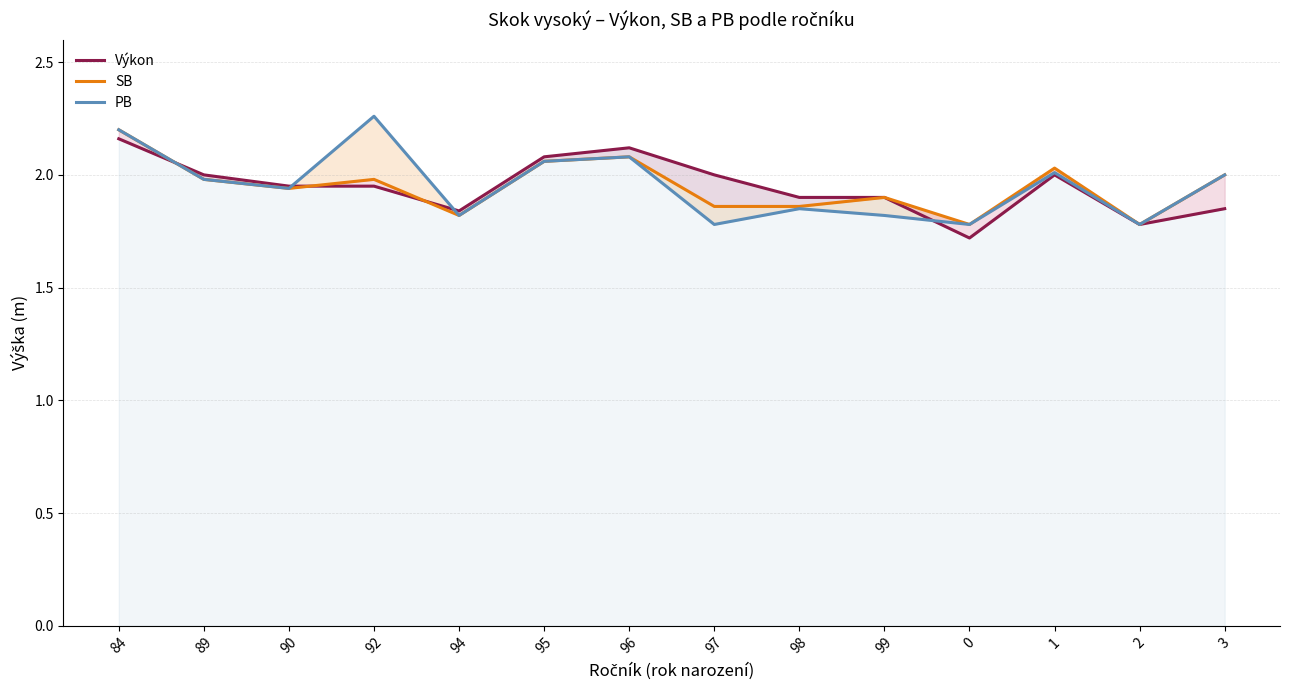

Reading left to right, list all the values displayed in this chart.

Výkon: 84=2.2	89=2.0	90=1.9	92=1.9	94=1.8	95=2.1	96=2.1	97=2.0	98=1.9	99=1.9	0=1.7	1=2.0	2=1.8	3=1.9
SB: 84=2.2	89=2.0	90=1.9	92=2.0	94=1.8	95=2.1	96=2.1	97=1.9	98=1.9	99=1.9	0=1.8	1=2.0	2=1.8	3=2.0
PB: 84=2.2	89=2.0	90=1.9	92=2.3	94=1.8	95=2.1	96=2.1	97=1.8	98=1.9	99=1.8	0=1.8	1=2.0	2=1.8	3=2.0